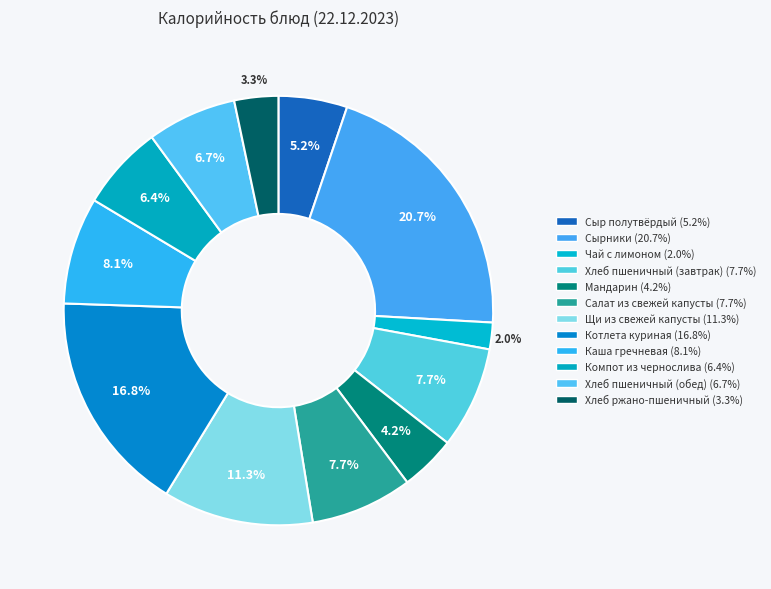

Is there a majority slice in this chart?

No